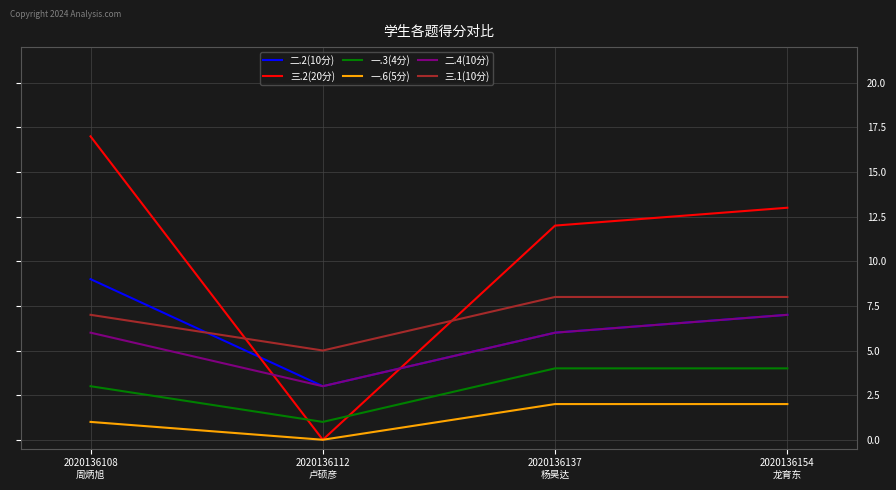

What is the difference between the second highest and minimum values in the 三.2(20分) series?

13